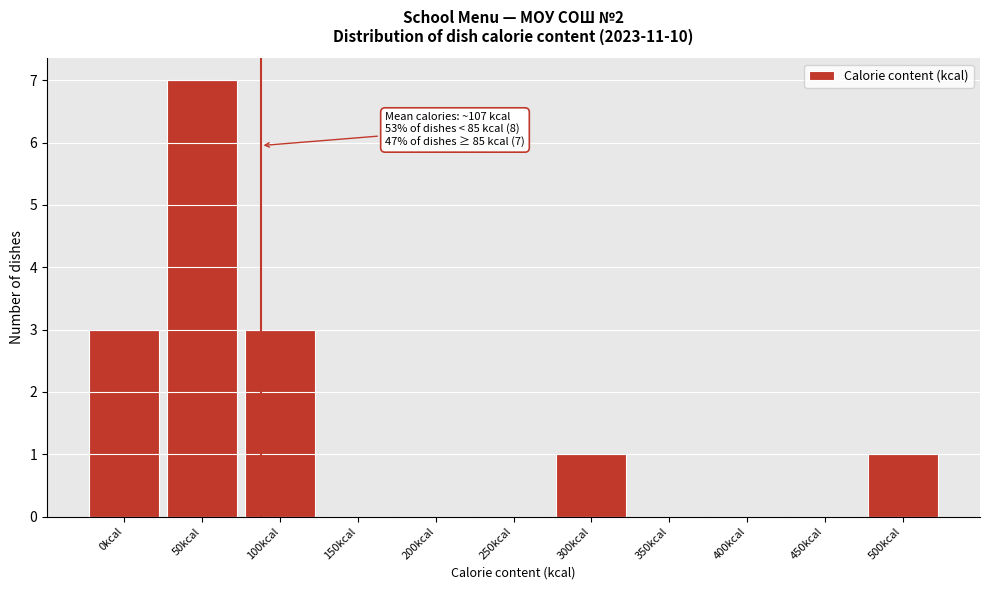

Reading right to left, list all the values displayed in this chart.

500kcal=1	450kcal=0	400kcal=0	350kcal=0	300kcal=1	250kcal=0	200kcal=0	150kcal=0	100kcal=3	50kcal=7	0kcal=3